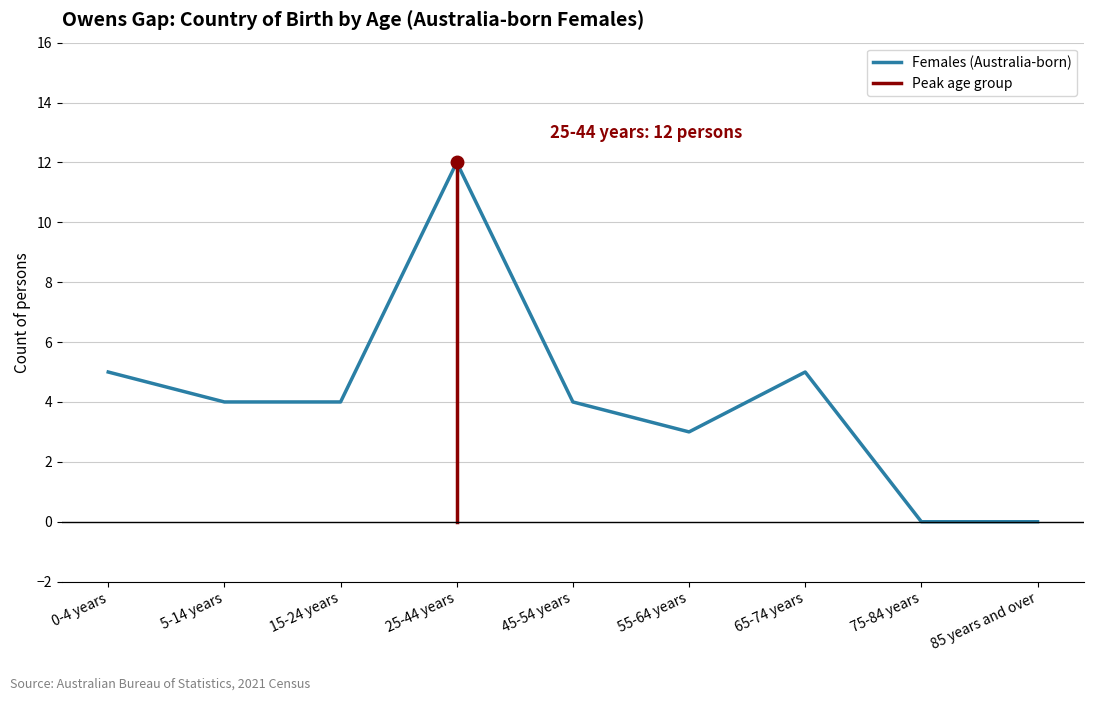

How many interior local valleys (lower than both neighbors) does the data have?

1